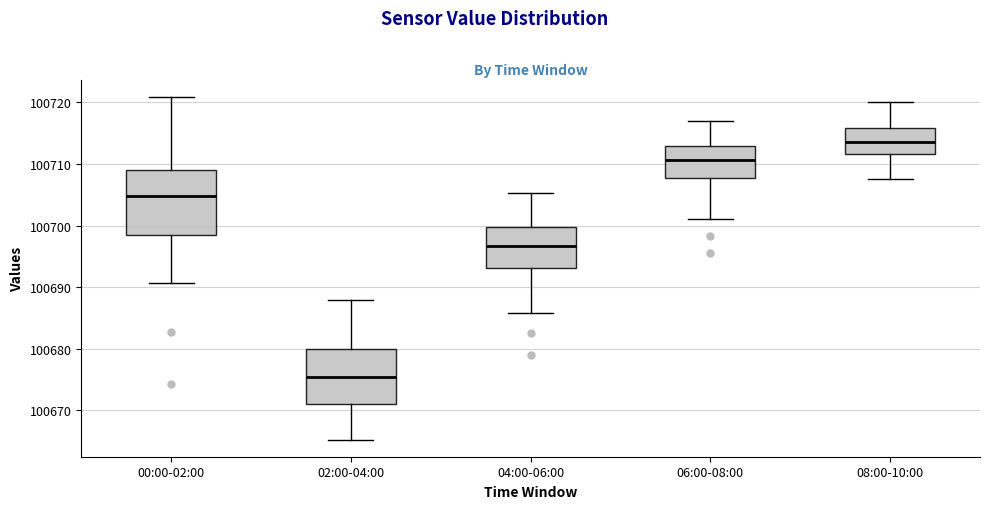

Reading left to right, read every box against the y-axis: the position of its median line, the range the box covers, and the ends of its whiskers. The values are not printed on the chart, so give them approximately, as read against the axis.

00:00-02:00: median 100705, box 100699 to 100709, whiskers 100691 to 100721
02:00-04:00: median 100675, box 100671 to 100680, whiskers 100665 to 100688
04:00-06:00: median 100697, box 100693 to 100700, whiskers 100686 to 100705
06:00-08:00: median 100711, box 100708 to 100713, whiskers 100701 to 100717
08:00-10:00: median 100714, box 100712 to 100716, whiskers 100708 to 100720